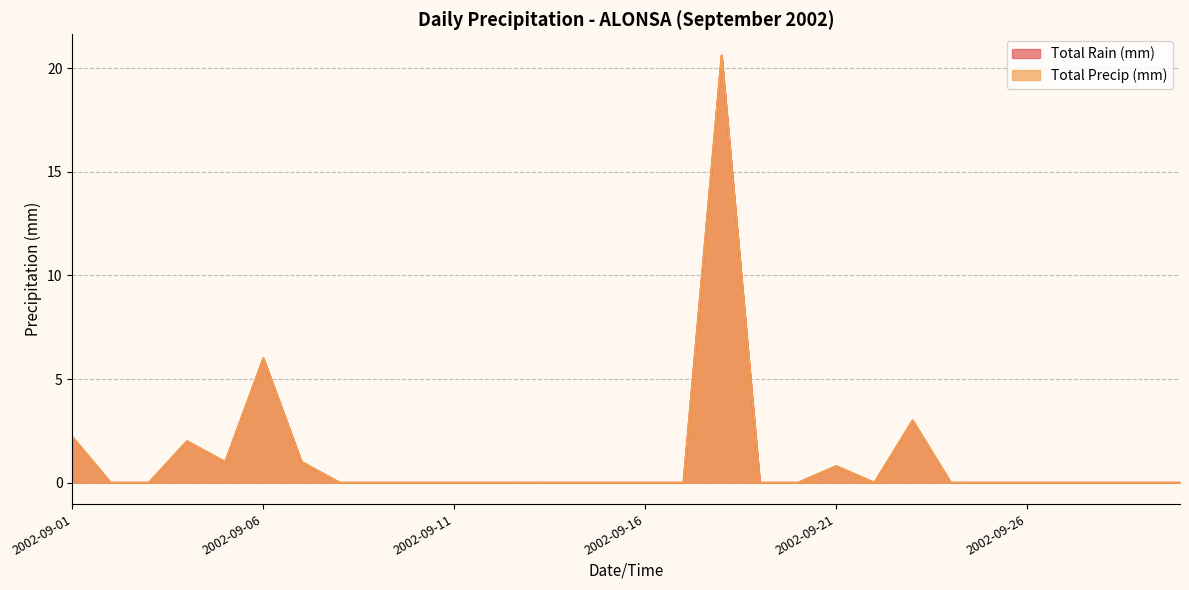

Where is Total Precip (mm) nearest to the value 10?

2002-09-06